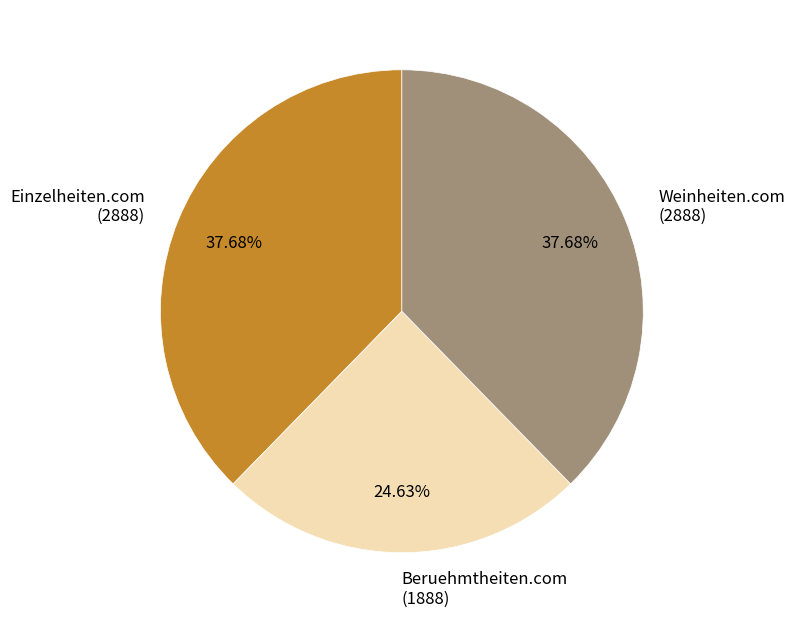

Does any single category account for the majority?

No